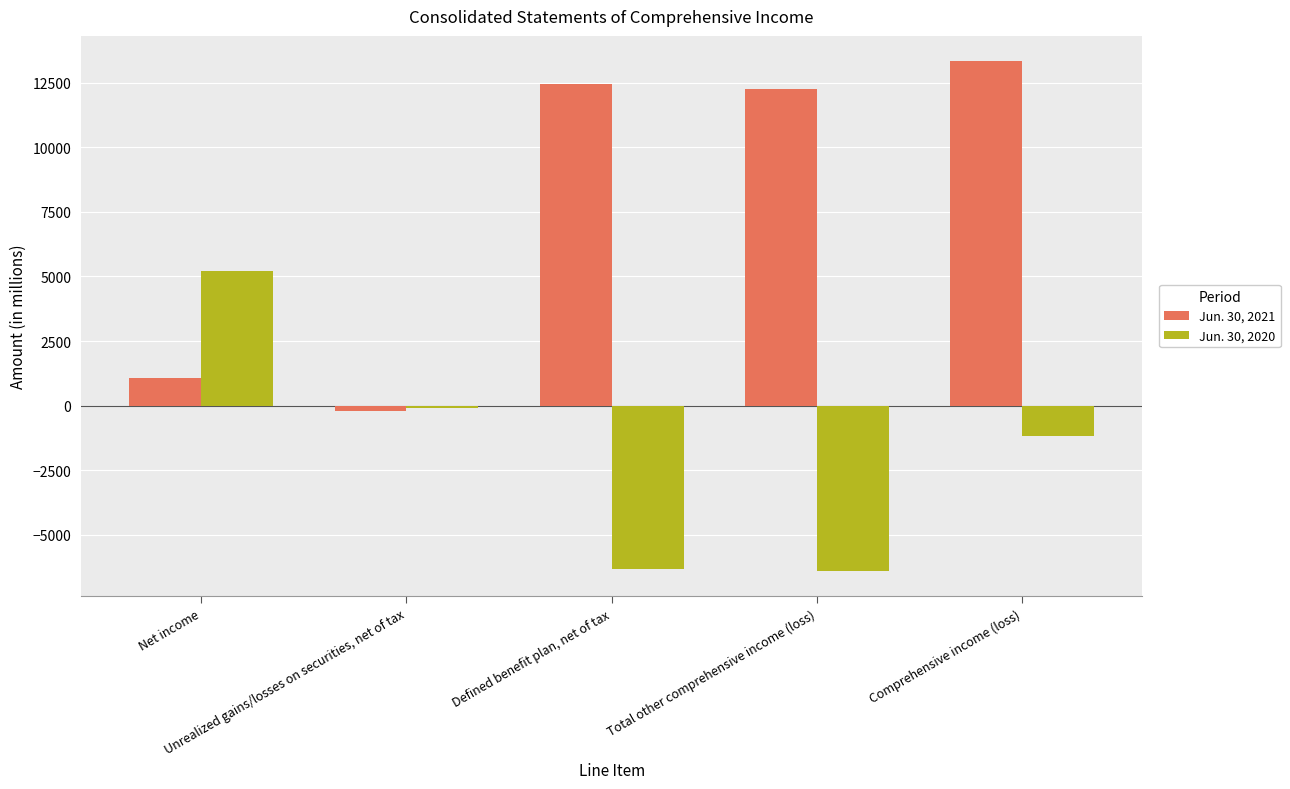

What is the sum of all Jun. 30, 2020 values?

-8753